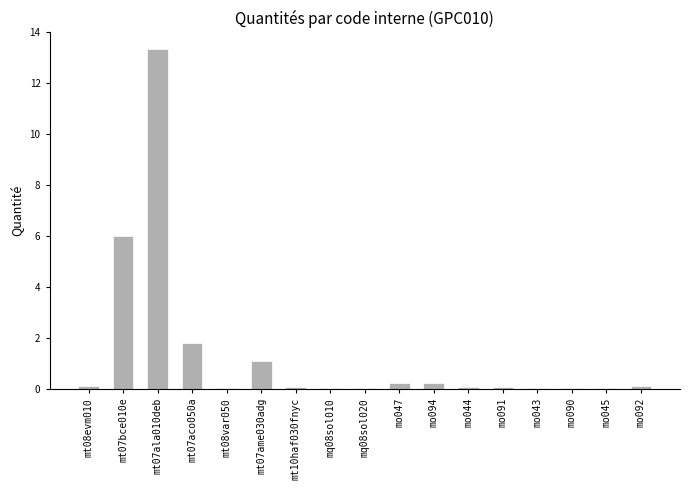

True or false: the data shows 1.8 at mt07aco050a.

True